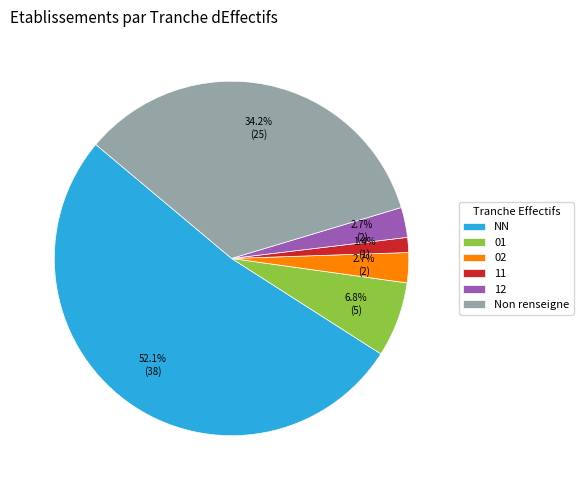

What is the majority slice?

NN